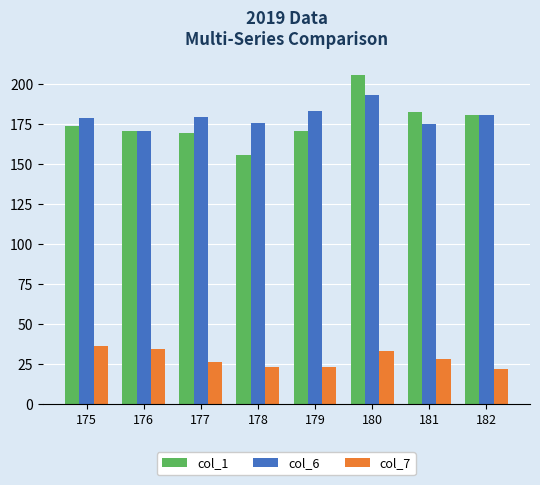

How many data points in col_1 are less than 174?

4